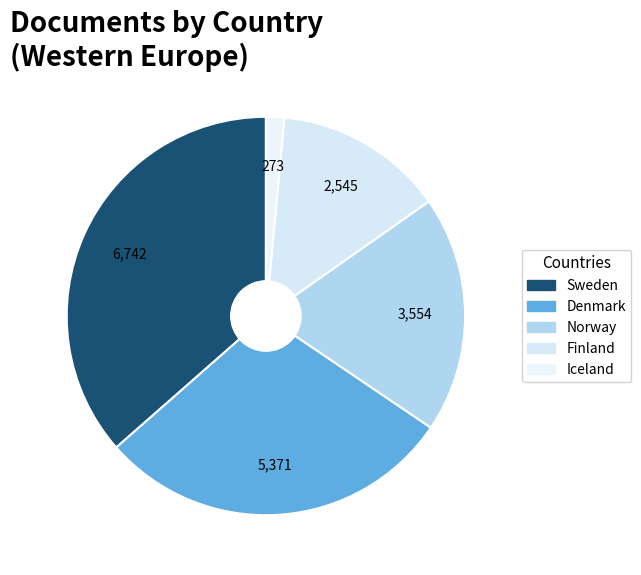

What percentage is the Iceland slice, to the nearest percent?

1%